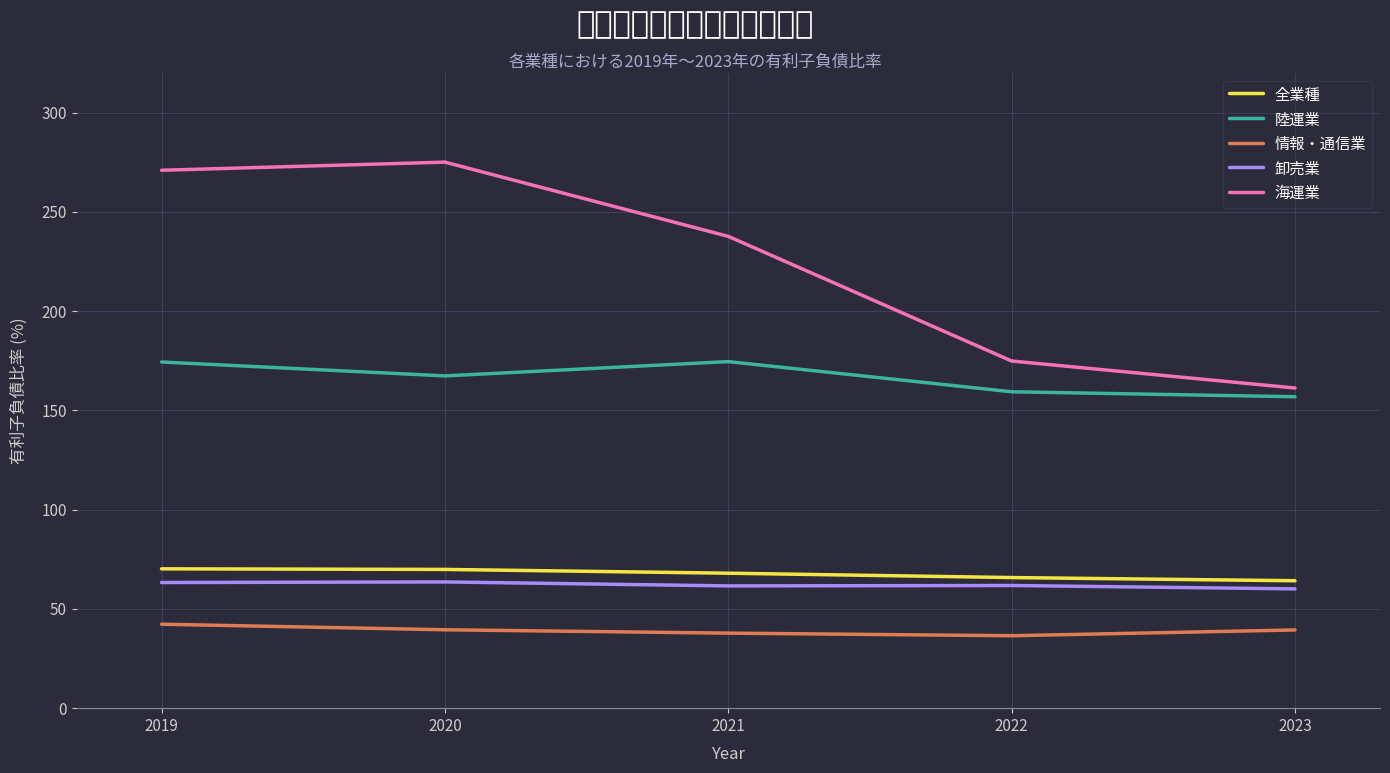

The value of 陸運業 at 2023 is 156.9. True or false?

True